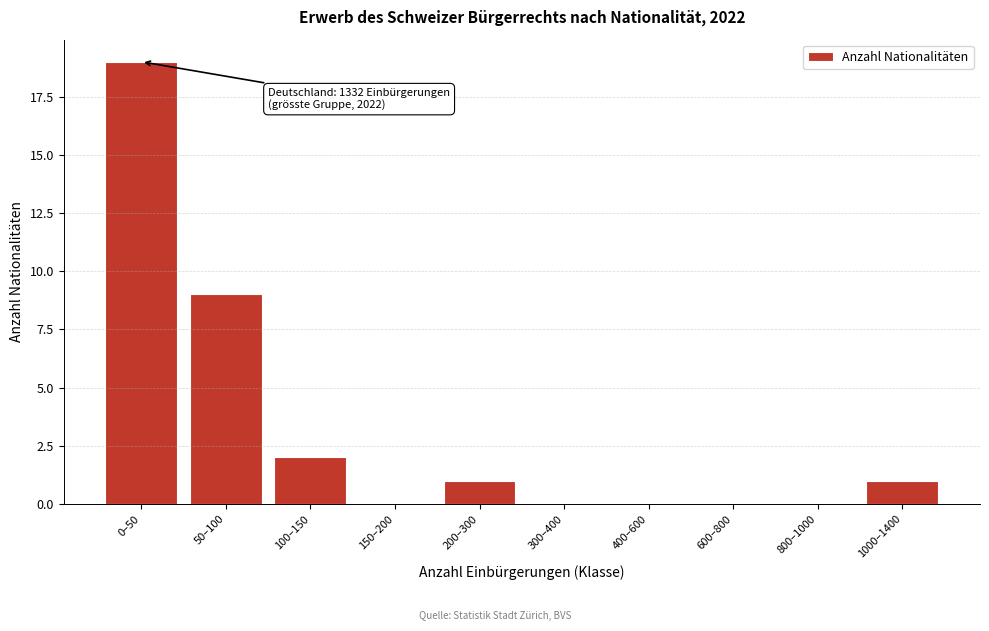

Reading left to right, list all the values displayed in this chart.

0–50=19	50–100=9	100–150=2	150–200=0	200–300=1	300–400=0	400–600=0	600–800=0	800–1000=0	1000–1400=1